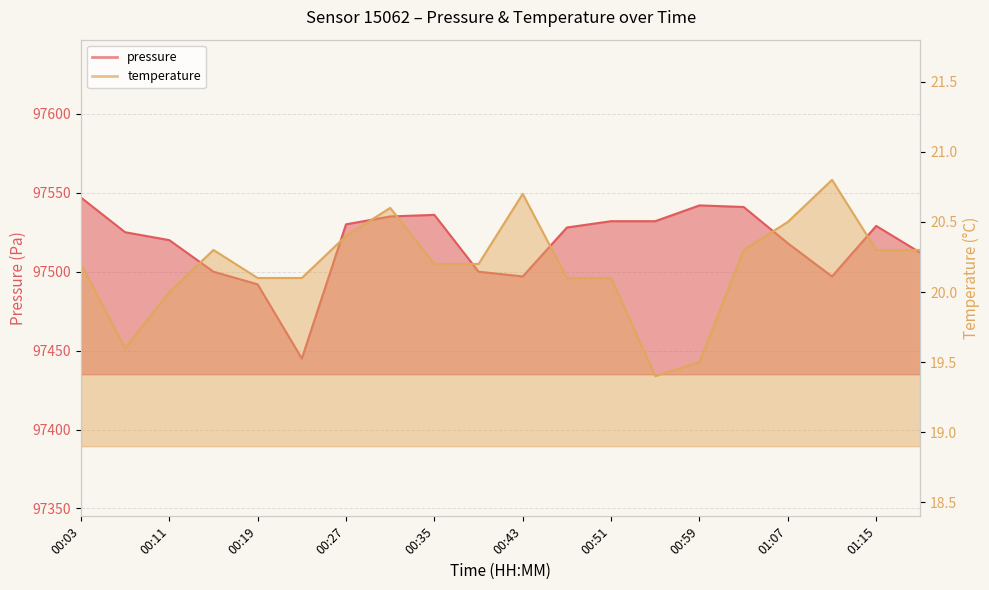

What is the maximum value shown in the chart?

97547.0